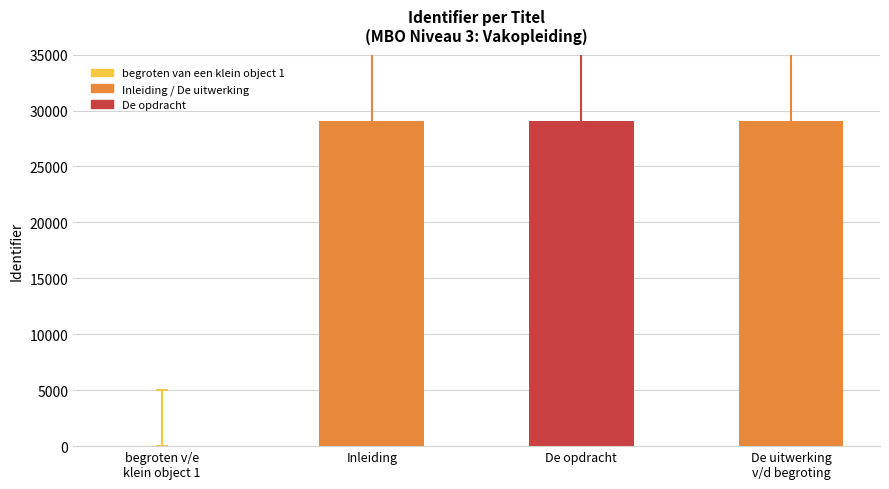

What is the ratio of the value at De uitwerking
v/d begroting to the value at Inleiding?

1.0